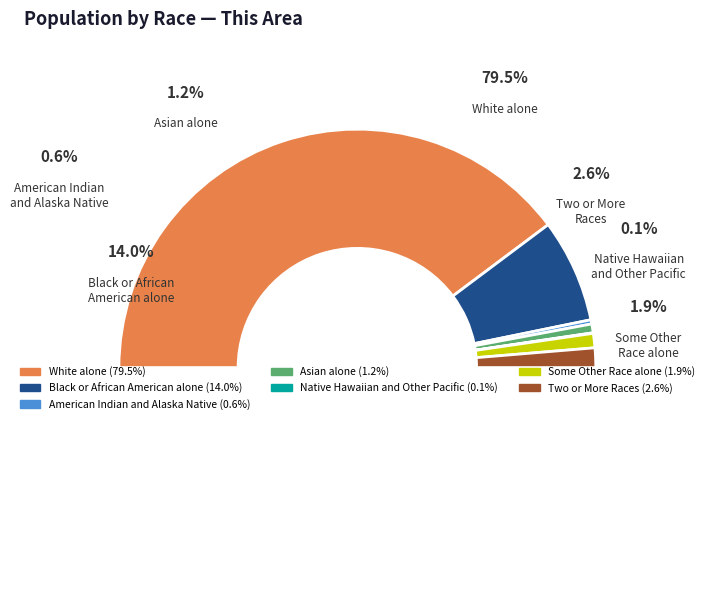

What is the largest slice in the pie chart?

White alone